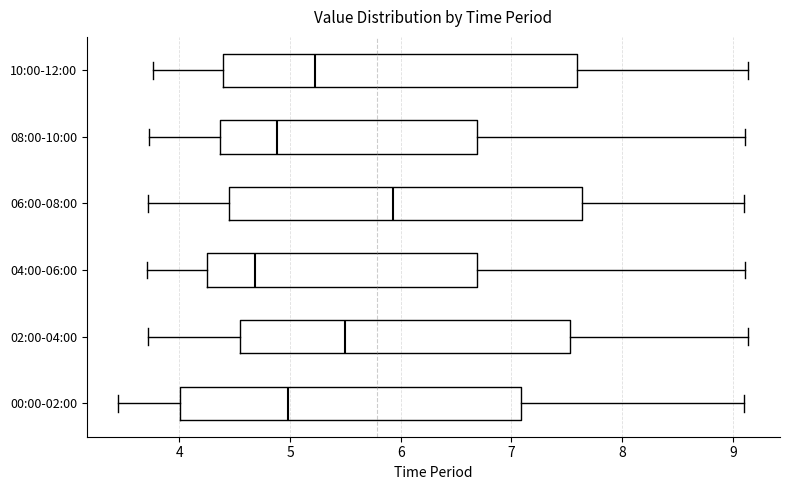

Which box has the furthest to the right median line?

06:00-08:00